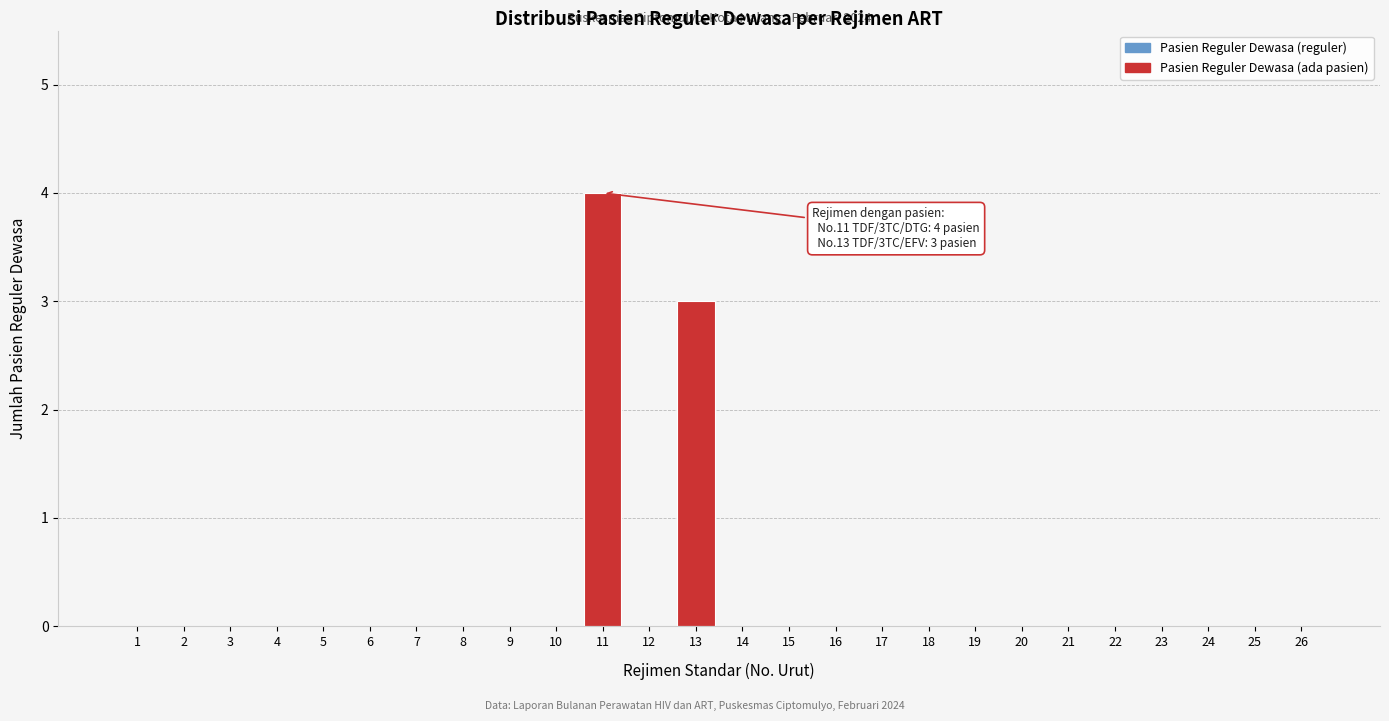

Reading left to right, what are all the values shown in this chart?

1=0	2=0	3=0	4=0	5=0	6=0	7=0	8=0	9=0	10=0	11=4	12=0	13=3	14=0	15=0	16=0	17=0	18=0	19=0	20=0	21=0	22=0	23=0	24=0	25=0	26=0